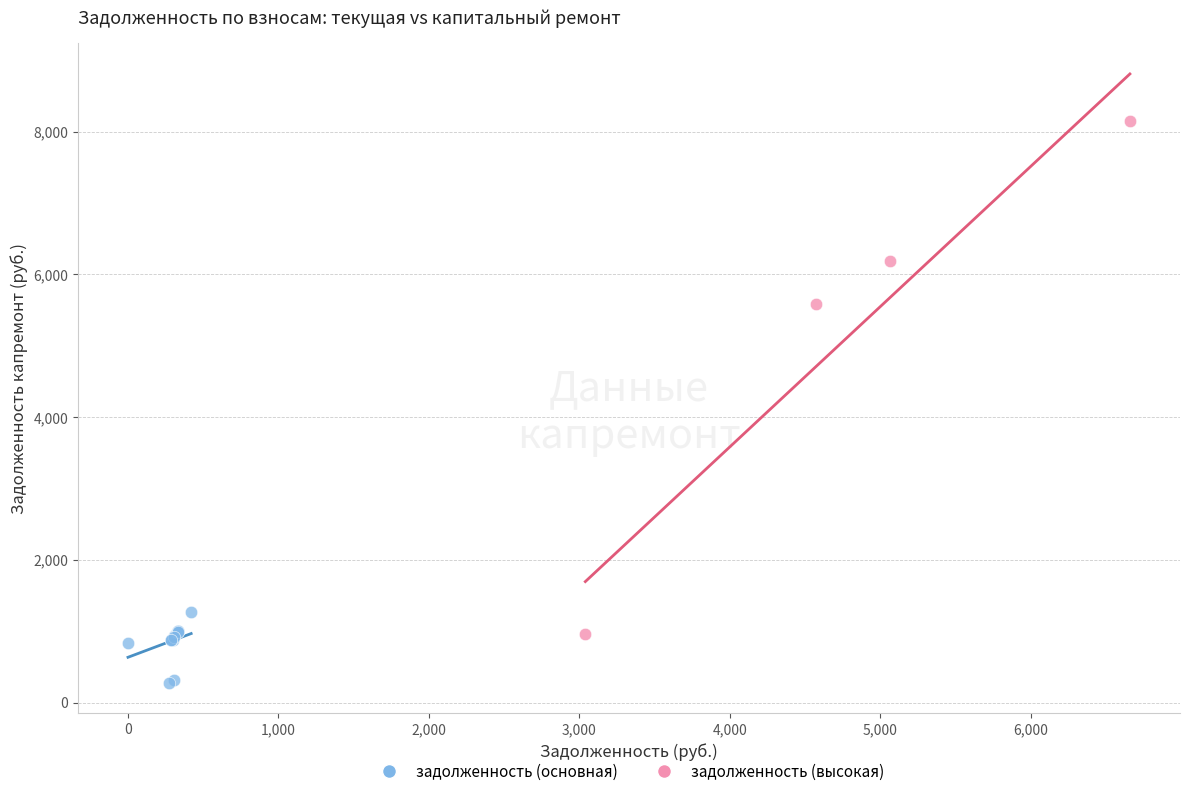

Which series contains the highest Y value?

задолженность (высокая)